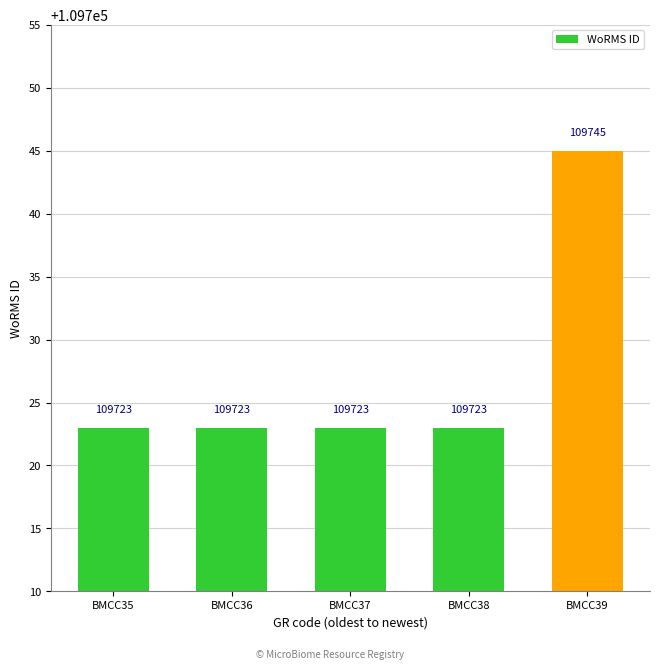

Which has a higher value, BMCC39 or BMCC37?

BMCC39